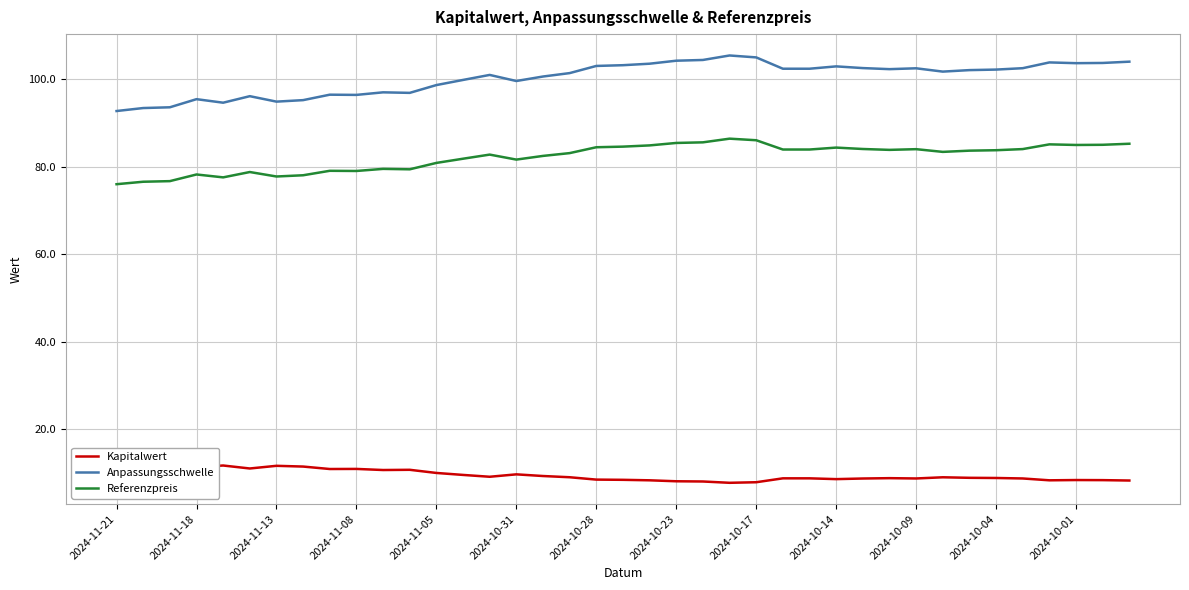

True or false: Anpassungsschwelle and Referenzpreis cross at least once.

False